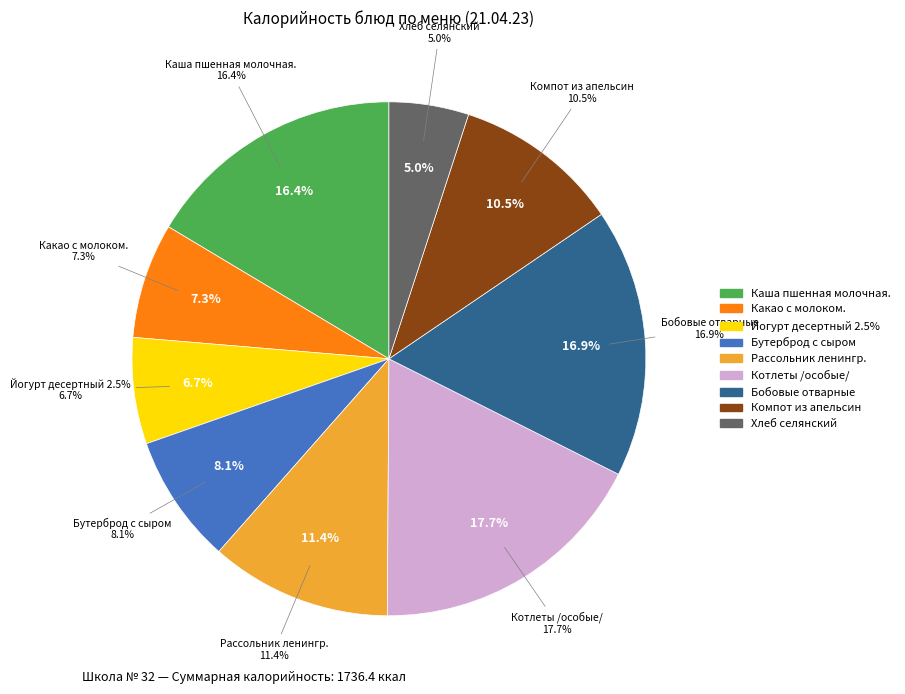

To the nearest percent, what percentage of the pie is Каша пшенная молочная.?

16%